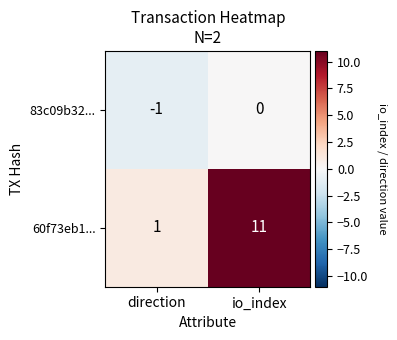

What is the approximate value of 60f73eb1... at io_index?

11